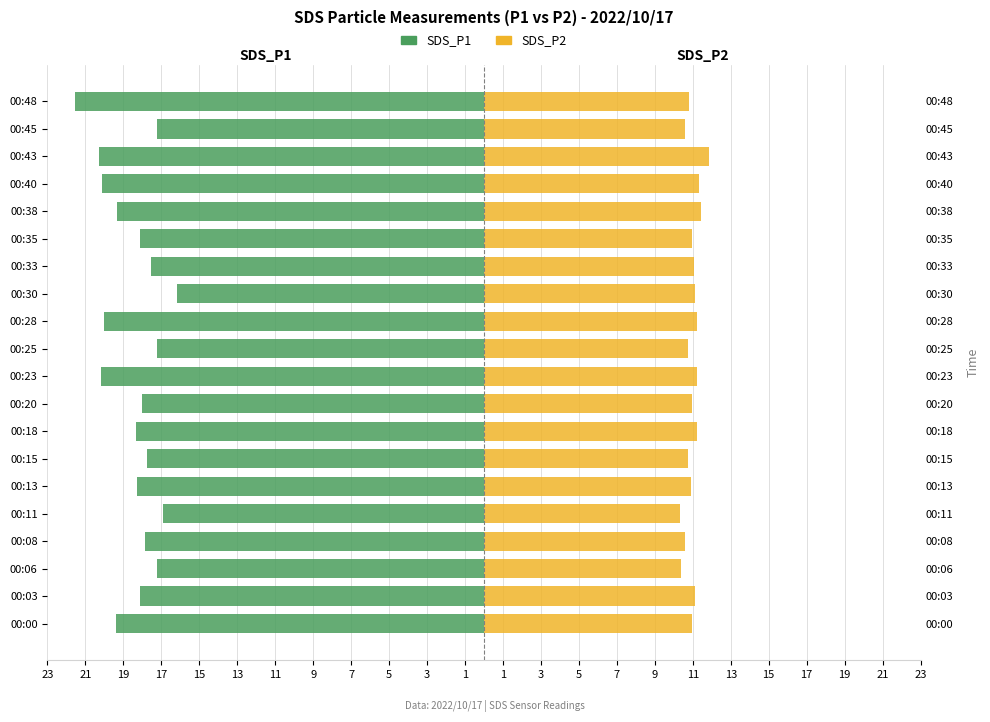

Which series has the largest range (max minus min)?

SDS_P1